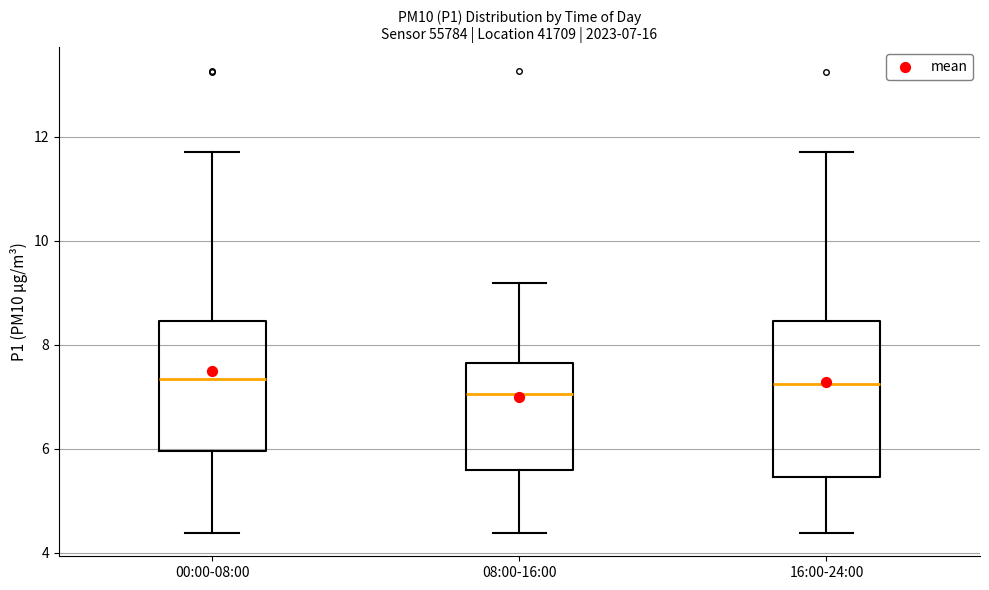

Which box is the tallest, from its lower edge to its upper edge?

16:00-24:00